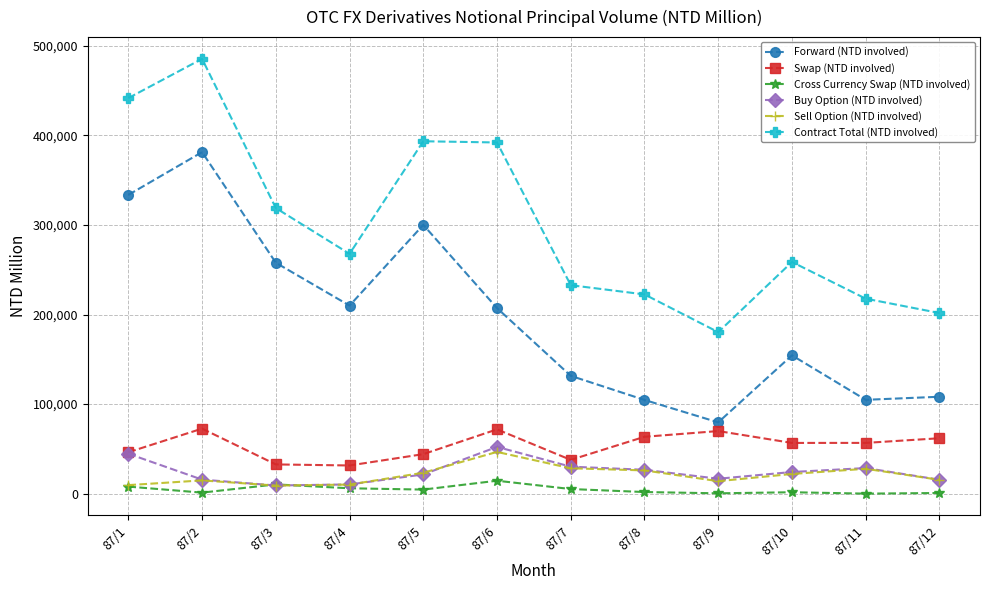

At how many categories does at least one series exceed 121787?

12